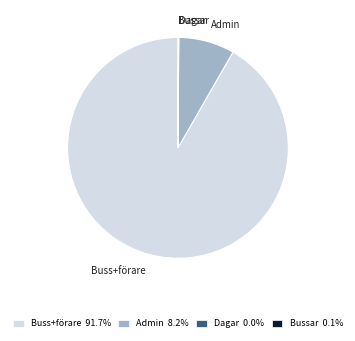

Do Buss+förare and Admin together represent more than half of the pie?

Yes